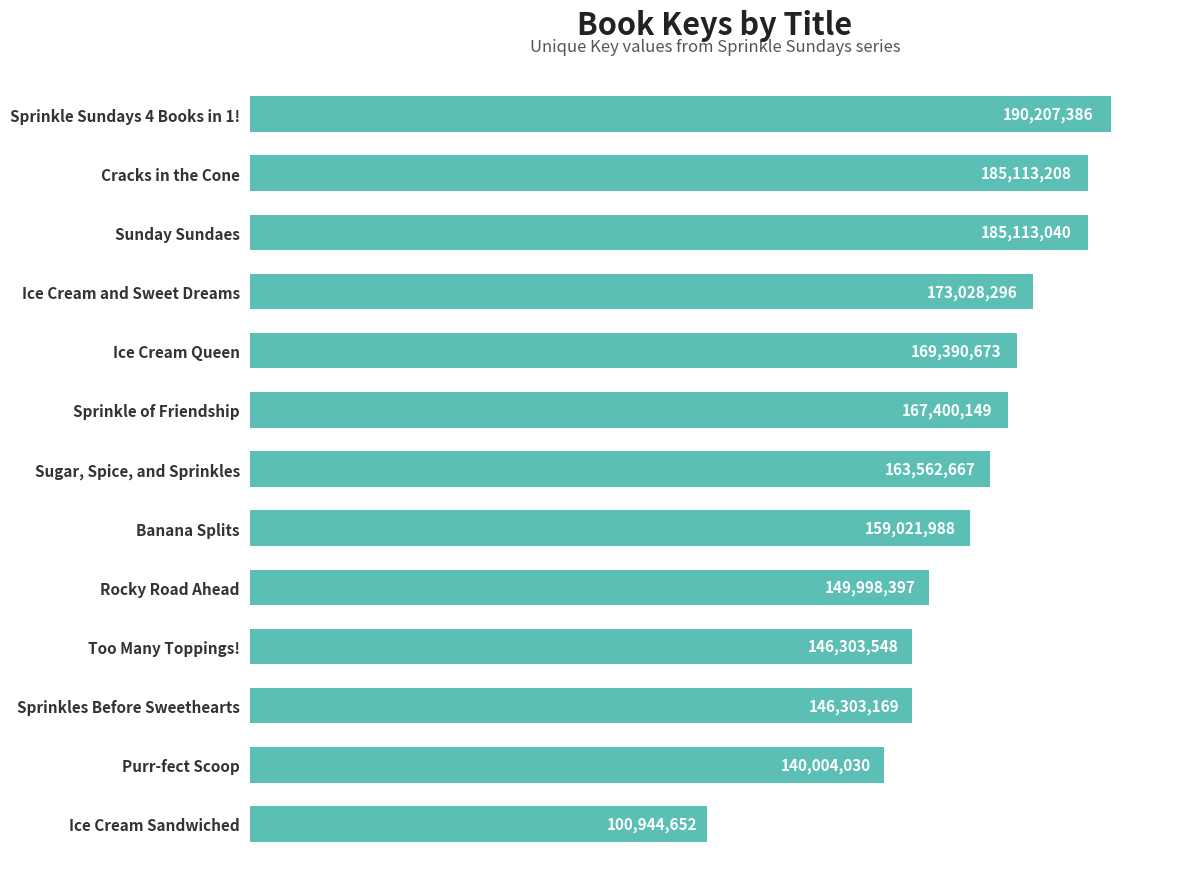

Which label corresponds to the smallest value in the chart?

Ice Cream Sandwiched